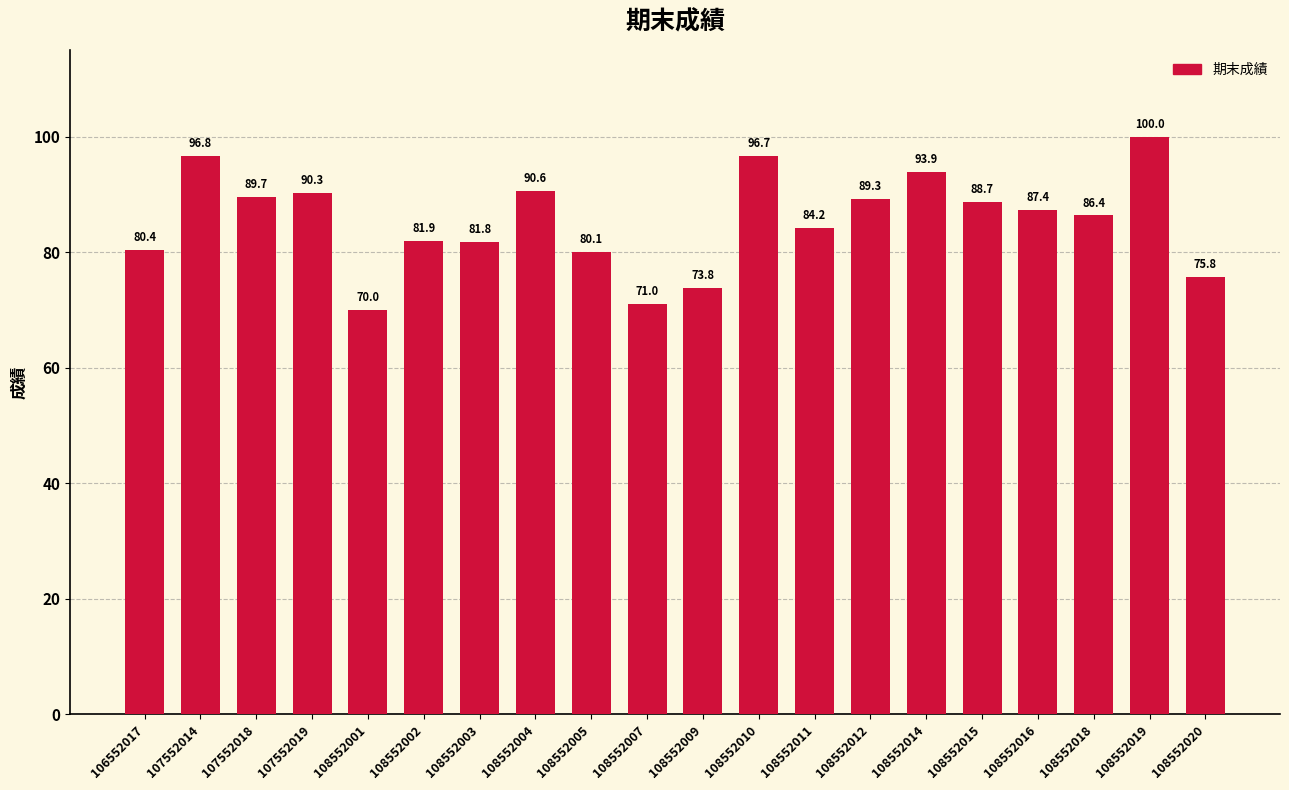

What is the difference between the maximum and minimum values?

30.0